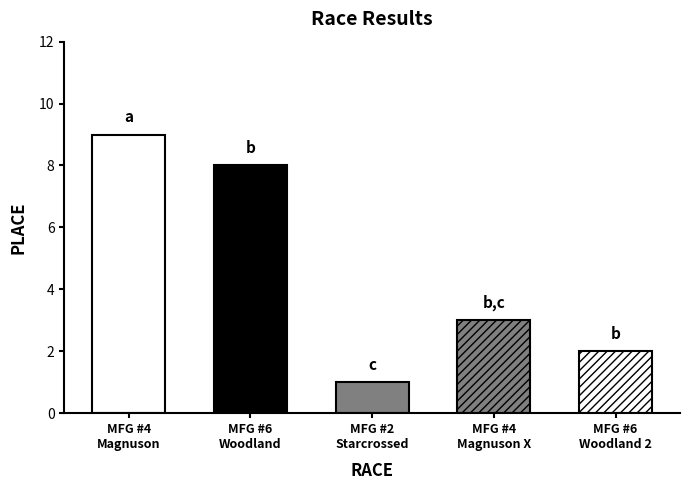

What is the ratio of the value at MFG #4 Magnuson Park to the value at MFG #6 Woodland Park 2?

4.5